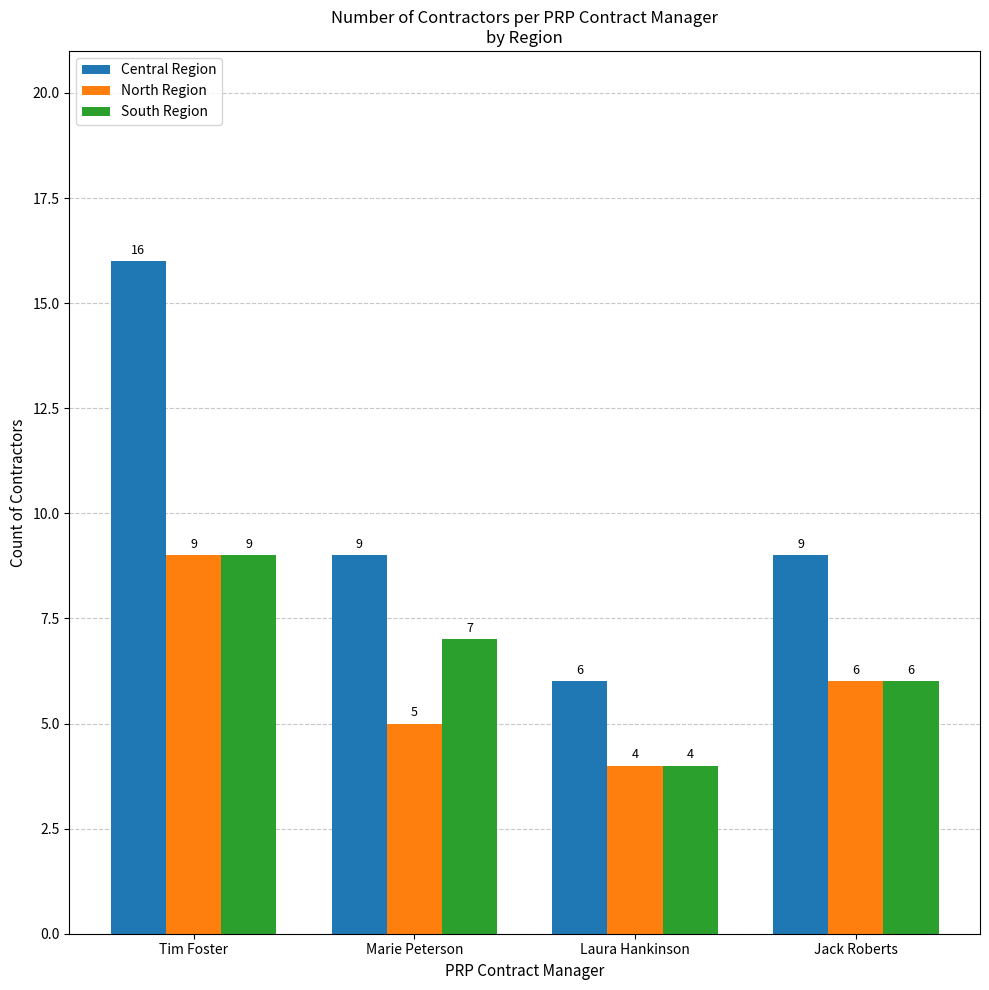

What is the value of the North Region bar at the 2nd from the left?

5